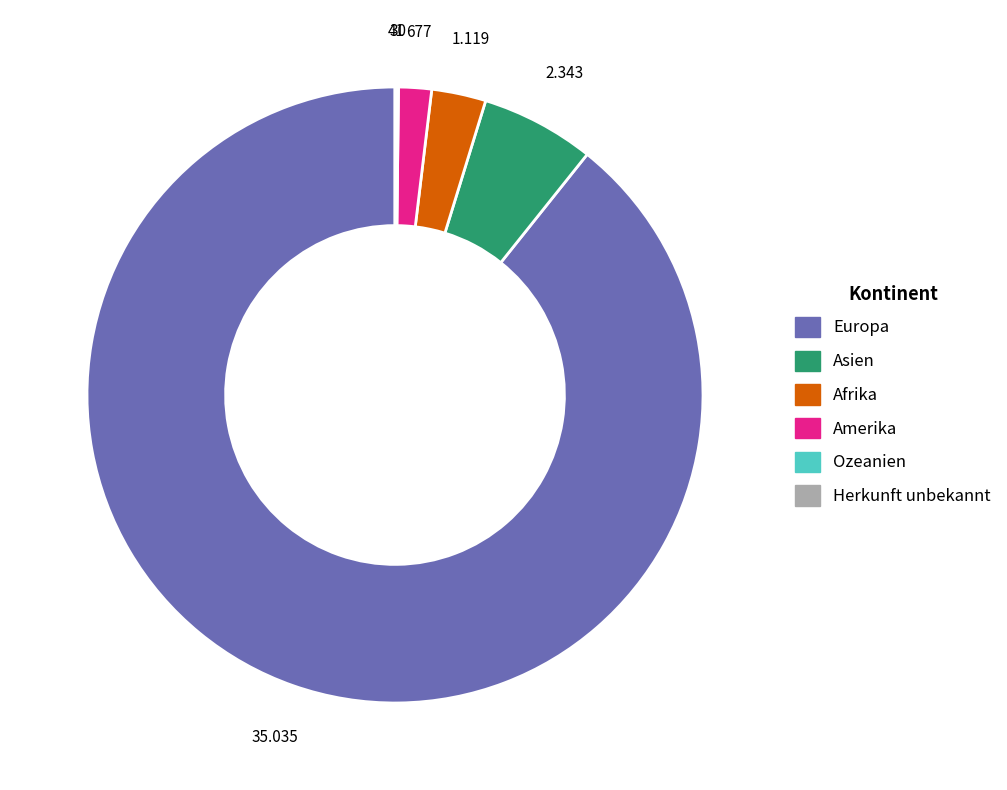

Do Asien and Europa together represent more than half of the pie?

Yes